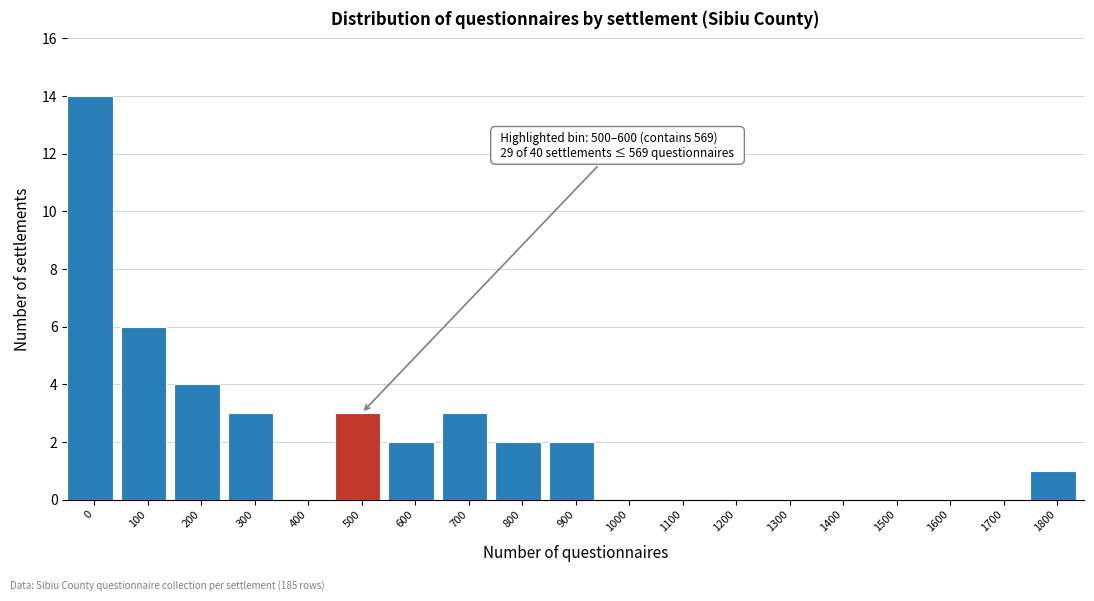

Reading left to right, transcribe all the data shown in this chart.

0=14	100=6	200=4	300=3	400=0	500=3	600=2	700=3	800=2	900=2	1000=0	1100=0	1200=0	1300=0	1400=0	1500=0	1600=0	1700=0	1800=1